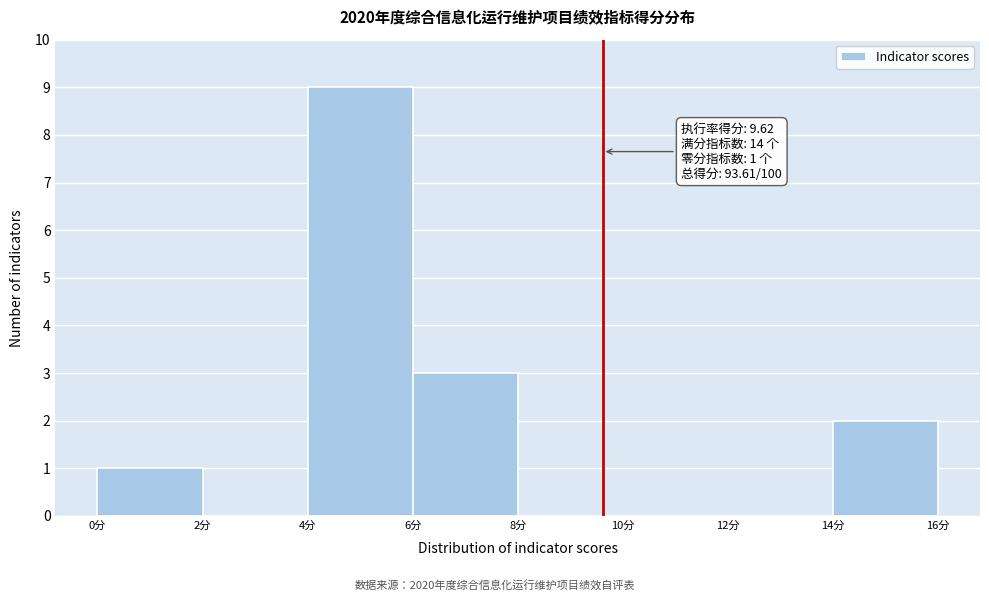

Over which range of the x-axis is the bar tallest?

4 to 6